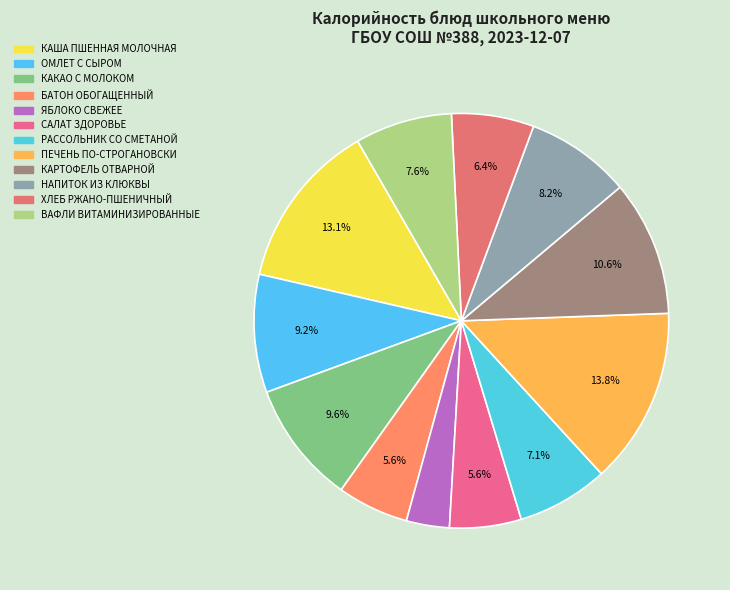

How many slices are in this pie chart?

12